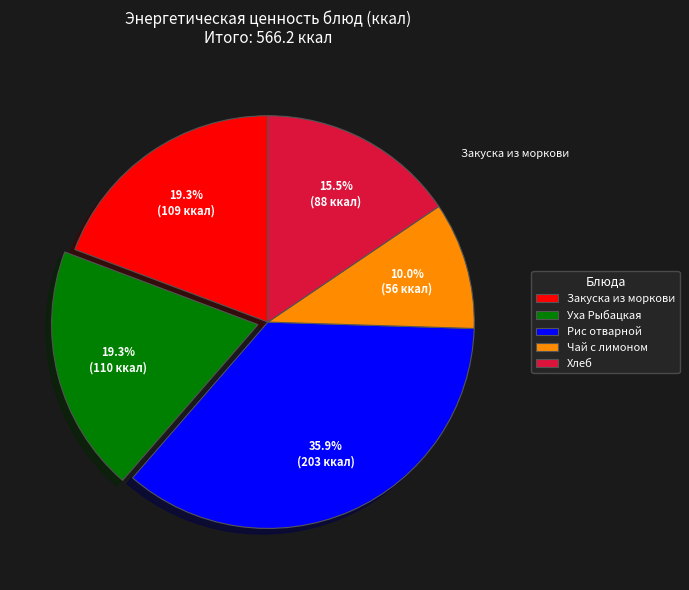

How much of the chart is everything except Чай с лимоном?

90.0%